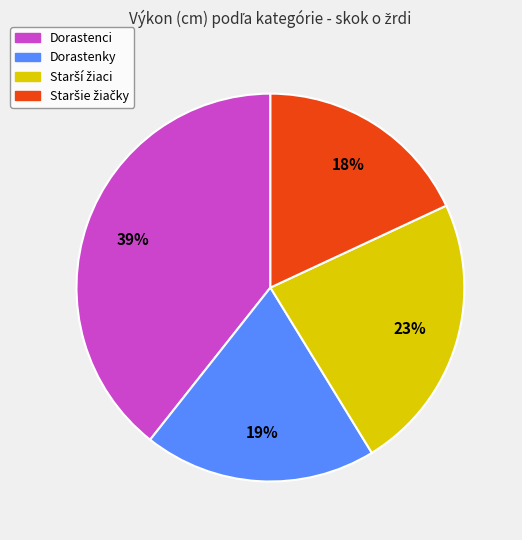

To the nearest percent, what portion does Dorastenci represent?

39%